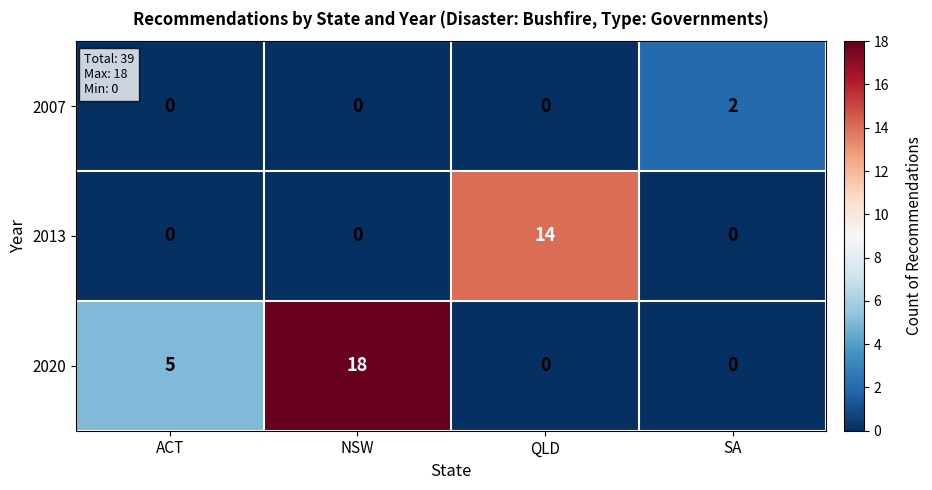

Reading left to right, extract all data points from this chart.

2007: ACT=0	NSW=0	QLD=0	SA=2
2013: ACT=0	NSW=0	QLD=14	SA=0
2020: ACT=5	NSW=18	QLD=0	SA=0